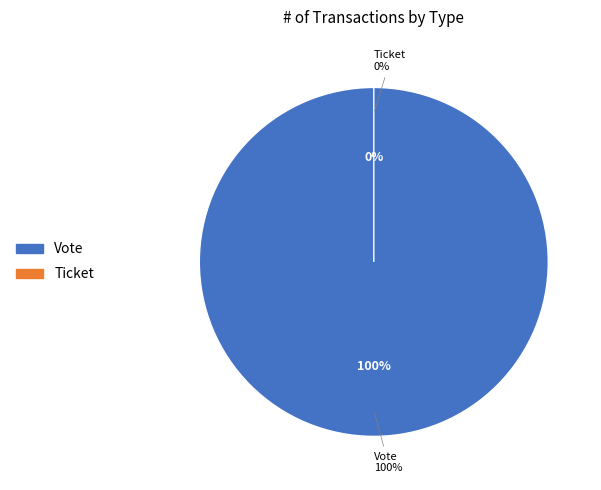

What is the majority slice?

Vote